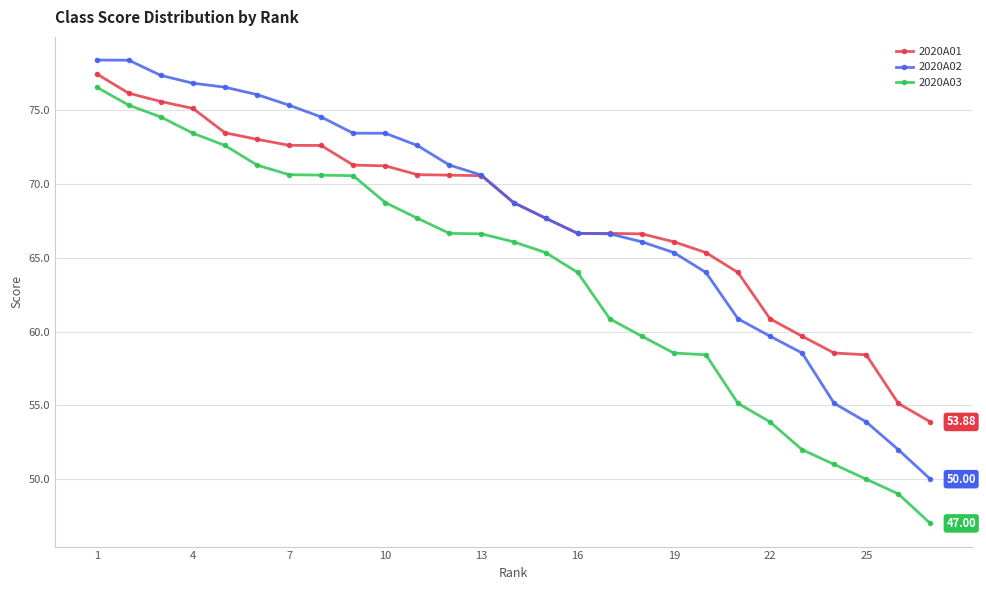

True or false: 2020A02 and 2020A03 cross at least once.

False